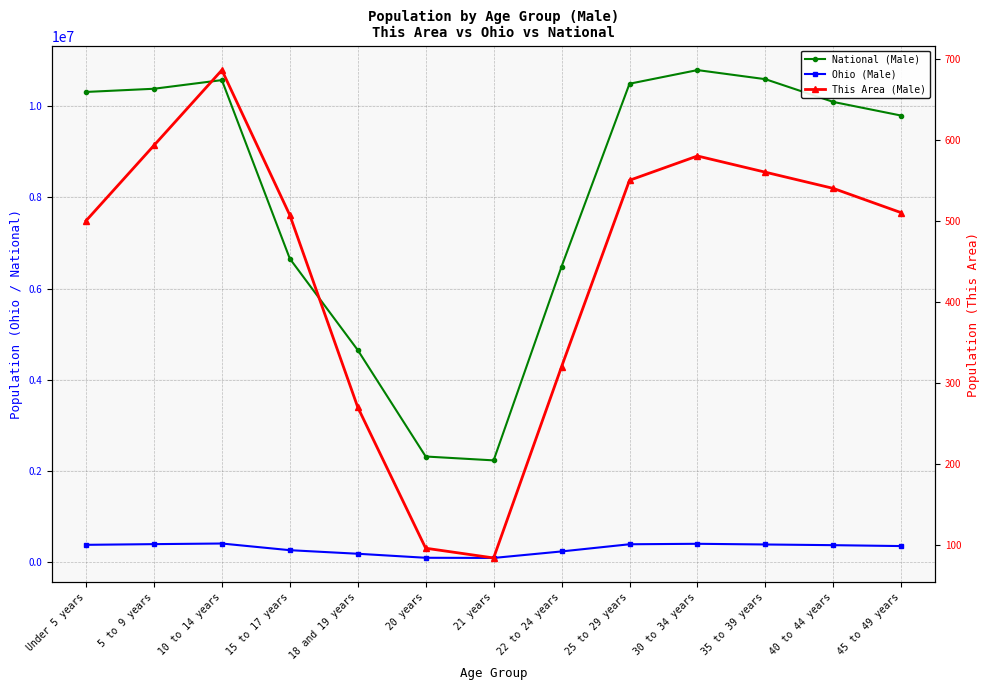

What is the label of the 8th point from the right?

20 years